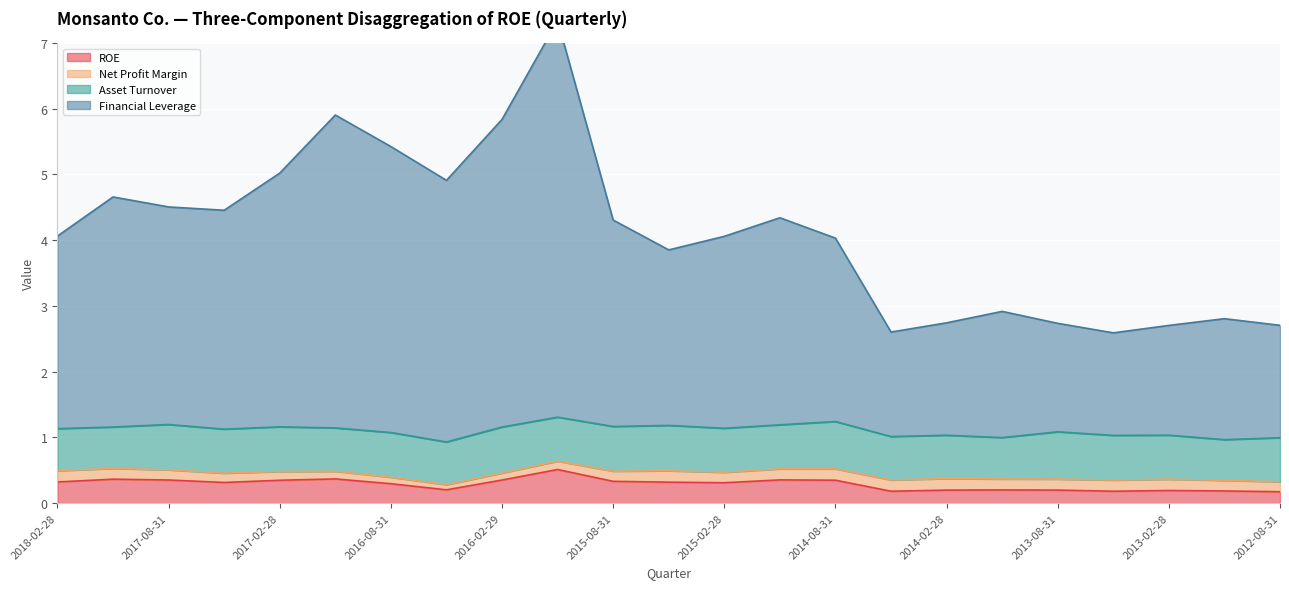

The ROE series shows 0.5 at 2015-11-30. True or false?

True